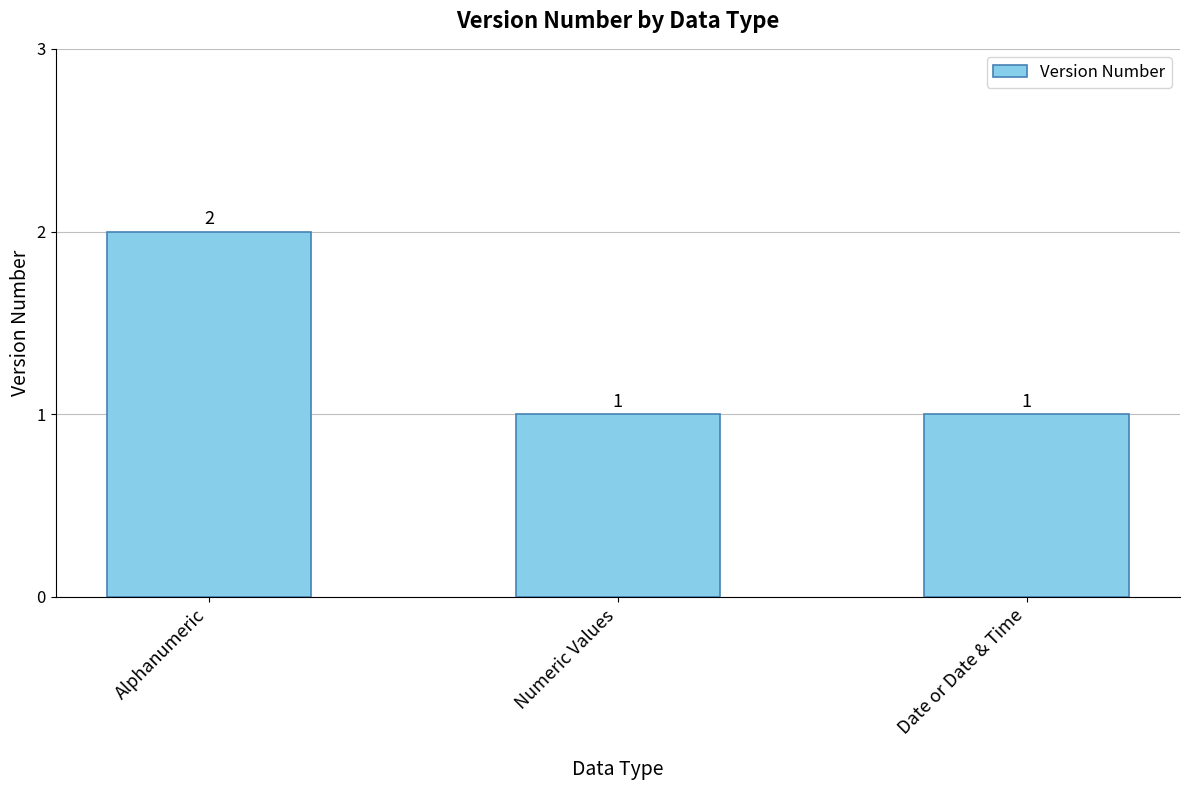

Count the values in the range 1 to 2.

3